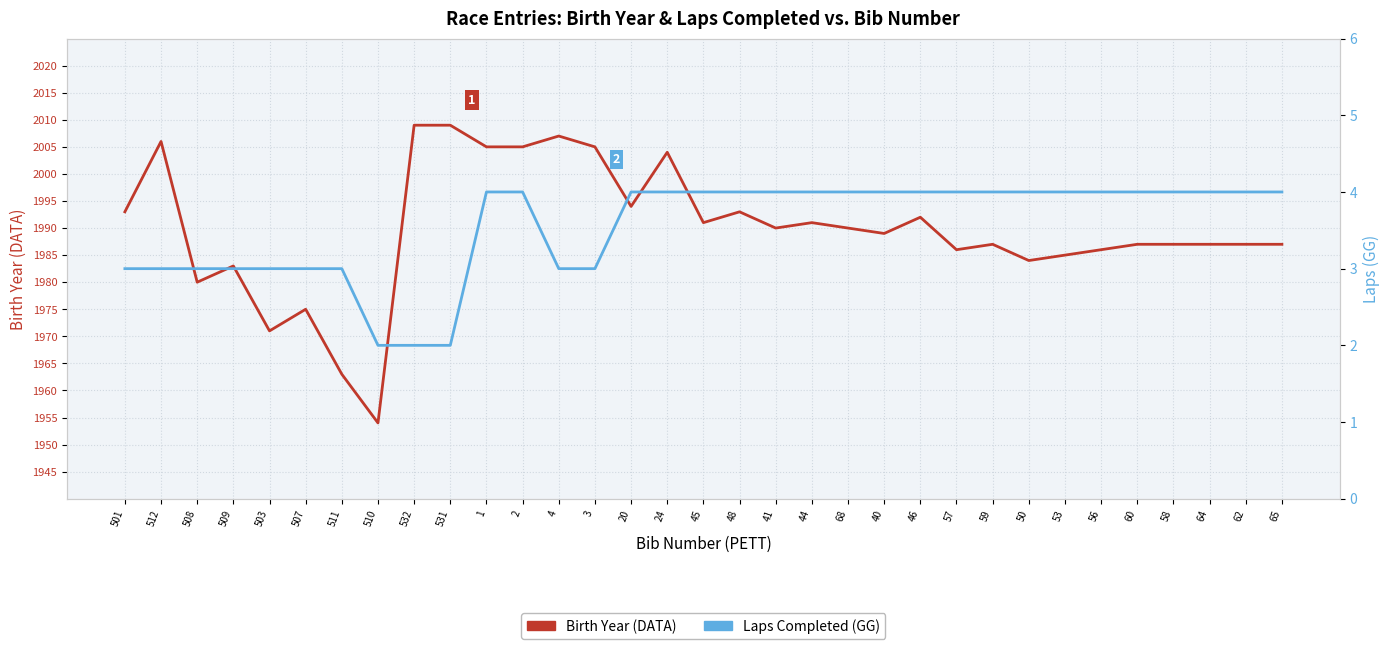

Rank the series by their maximum value, from highest to lowest.

Birth Year (DATA), Laps (GG)